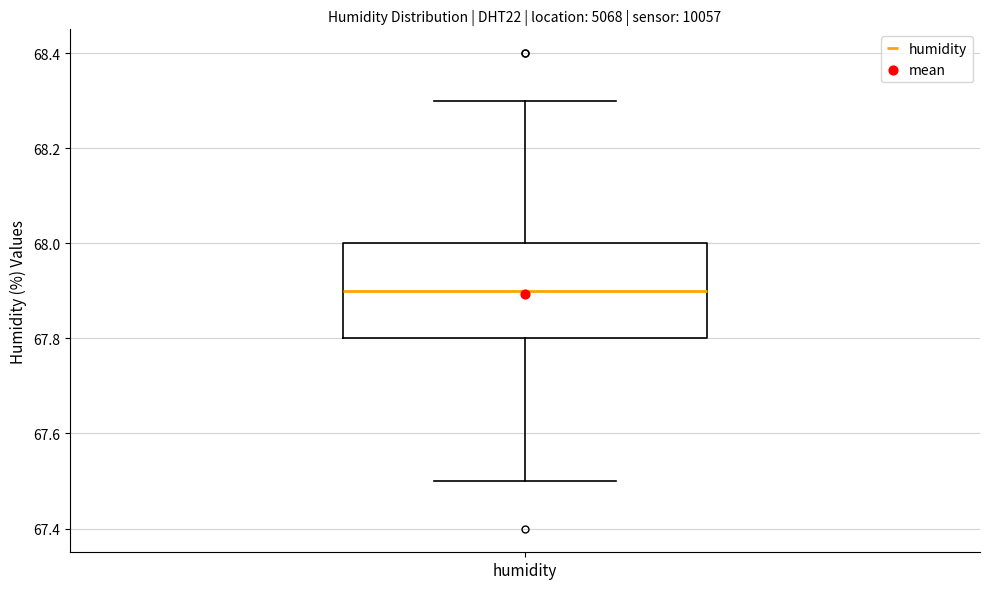

Transcribe this box plot: give where the median line is, the range the box spans, and where the two whiskers end, as read against the y-axis. The values are not printed on the chart, so give them approximately, as read against the axis.

median 67.9, box 67.8 to 68.0, whiskers 67.5 to 68.3